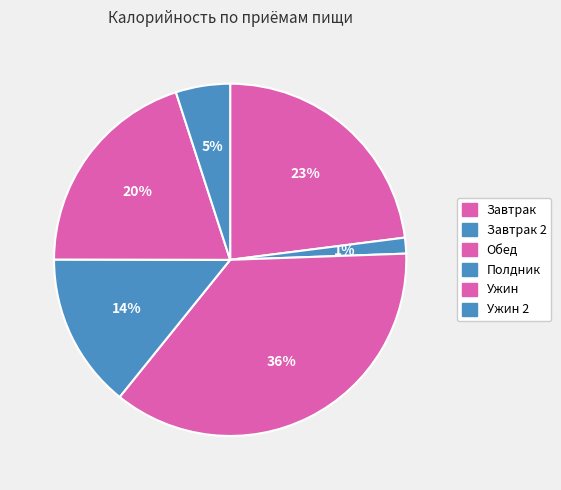

How many slices are in this pie chart?

6